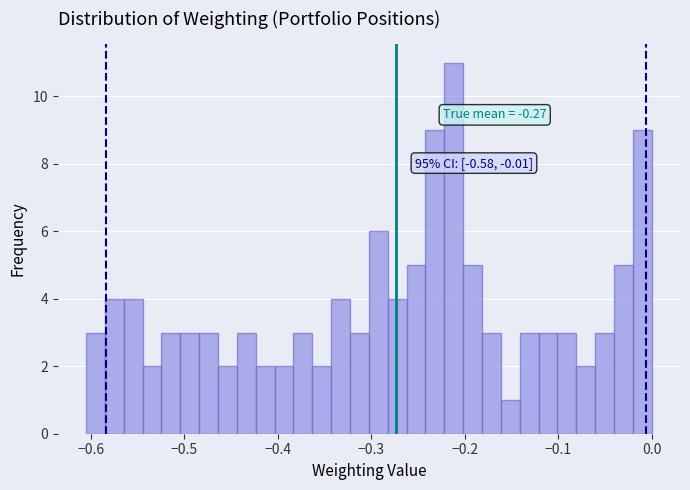

Read against the x-axis, roughly where is the centre of the tallest bar?

-0.21